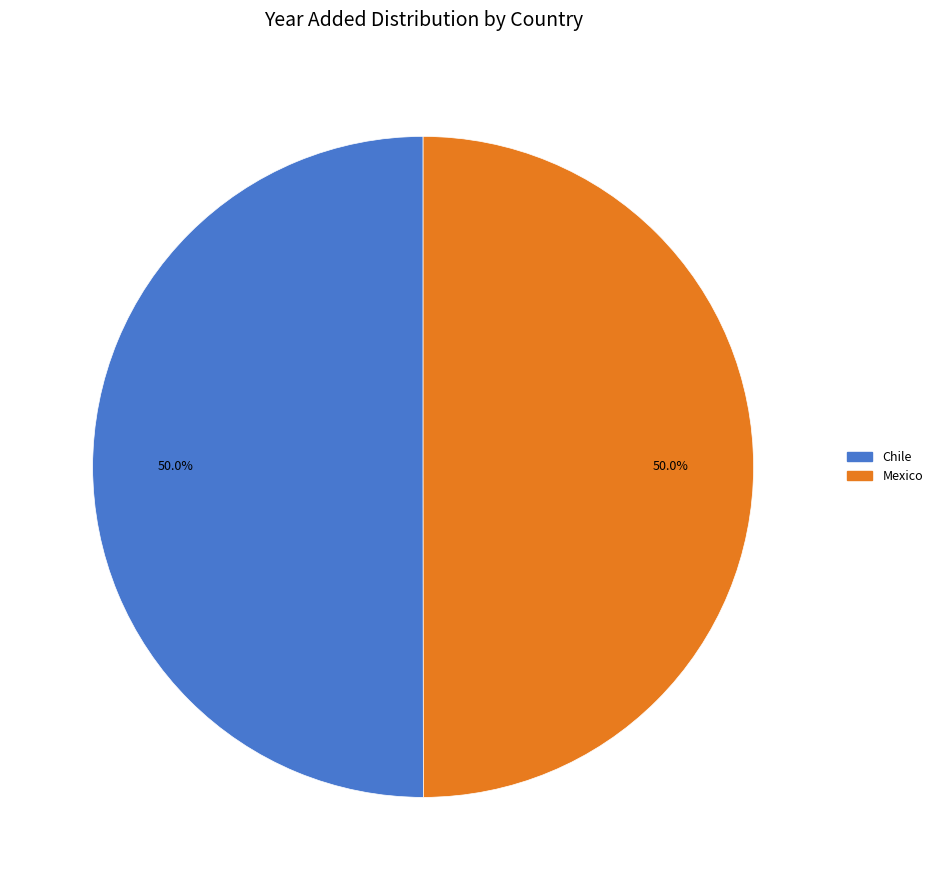

Approximately how many times larger is the value at Chile compared to Mexico?

1.0